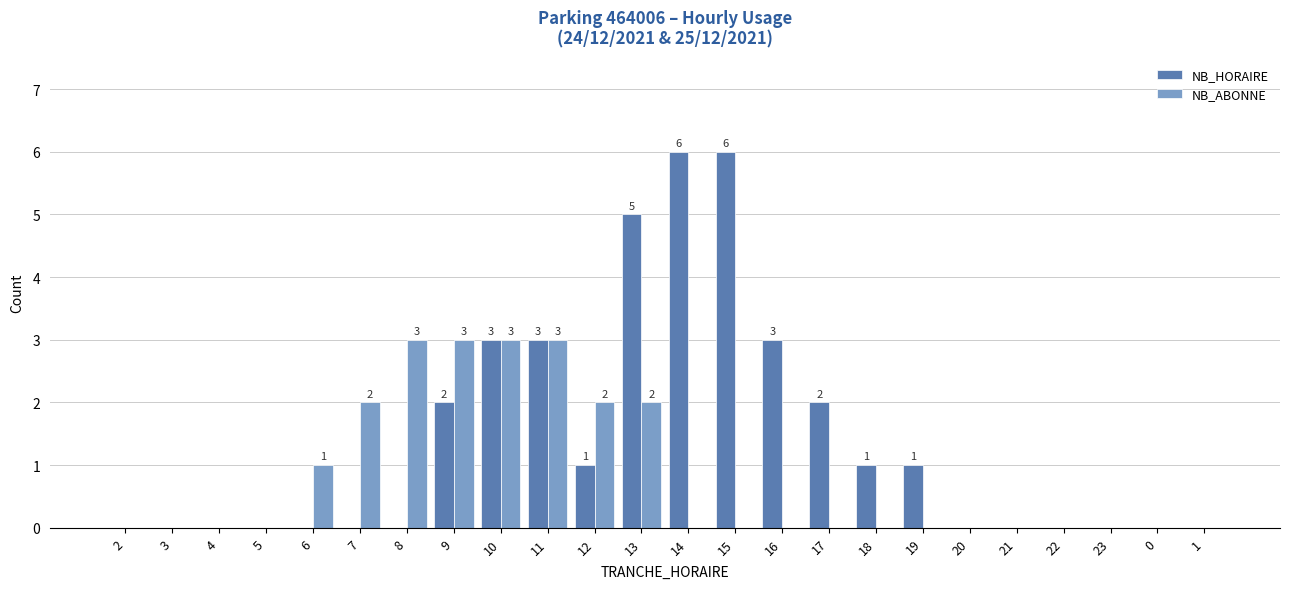

Reading left to right, extract all data points from this chart.

NB_HORAIRE: 0	0	0	0	0	0	0	2	3	3	1	5	6	6	3	2	1	1	0	0	0	0	0	0
NB_ABONNE: 0	0	0	0	1	2	3	3	3	3	2	2	0	0	0	0	0	0	0	0	0	0	0	0